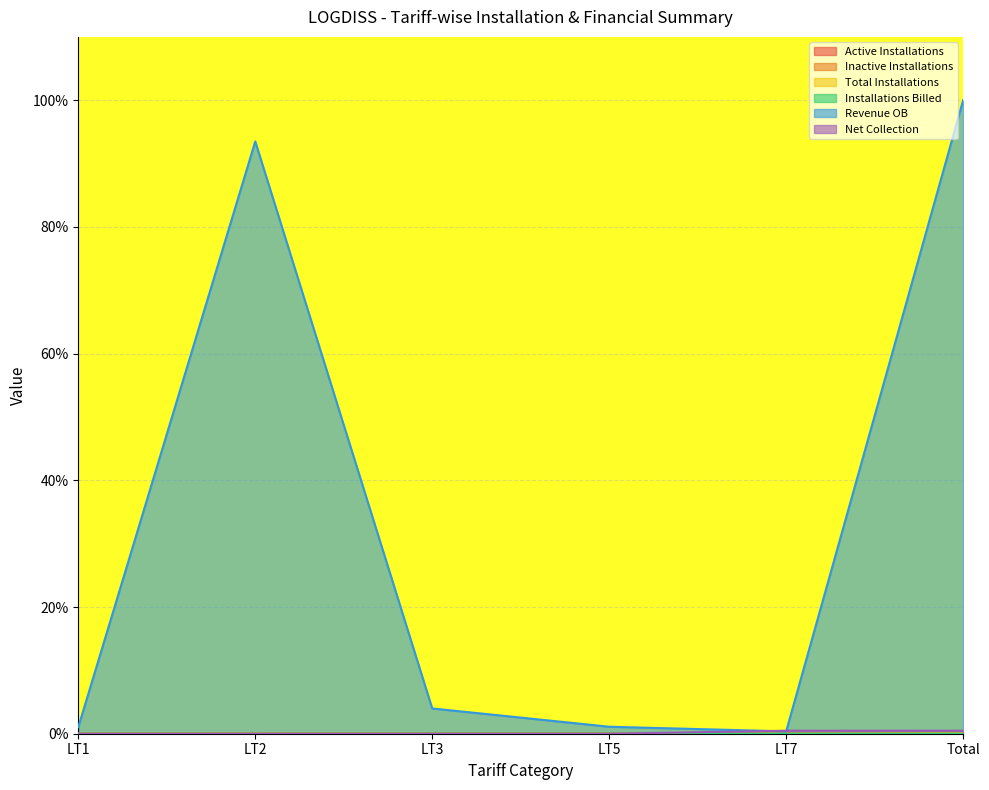

Which series ends up on top after the final intersection of Net Collection and Inactive Installations?

Net Collection